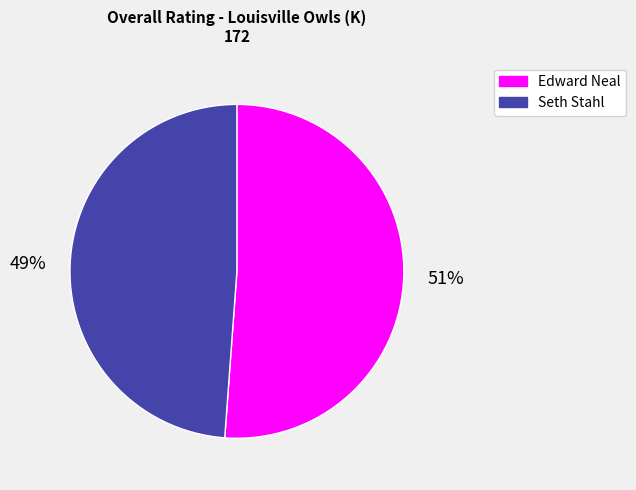

How many slices are in this pie chart?

2